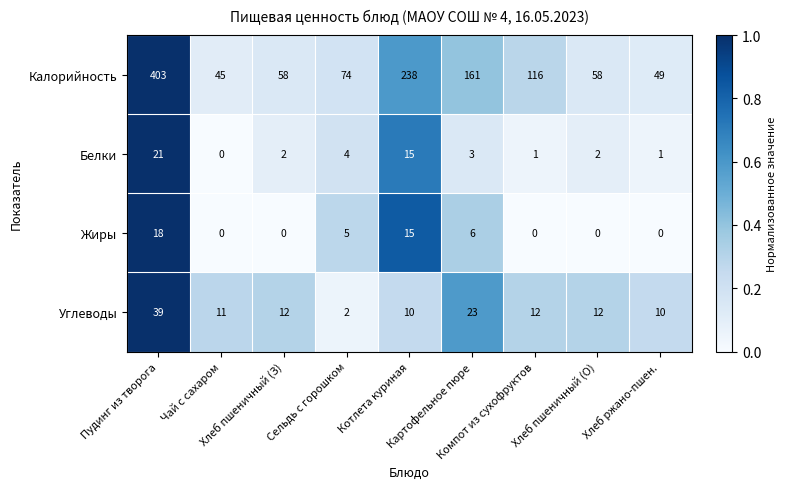

How many categories are shown in the chart?

9